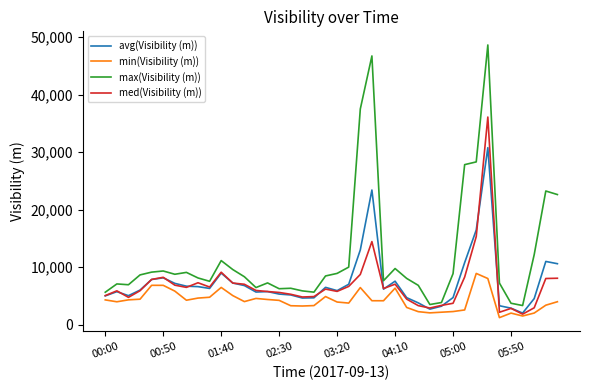

Which series has the largest total across all categories?

max(Visibility (m))